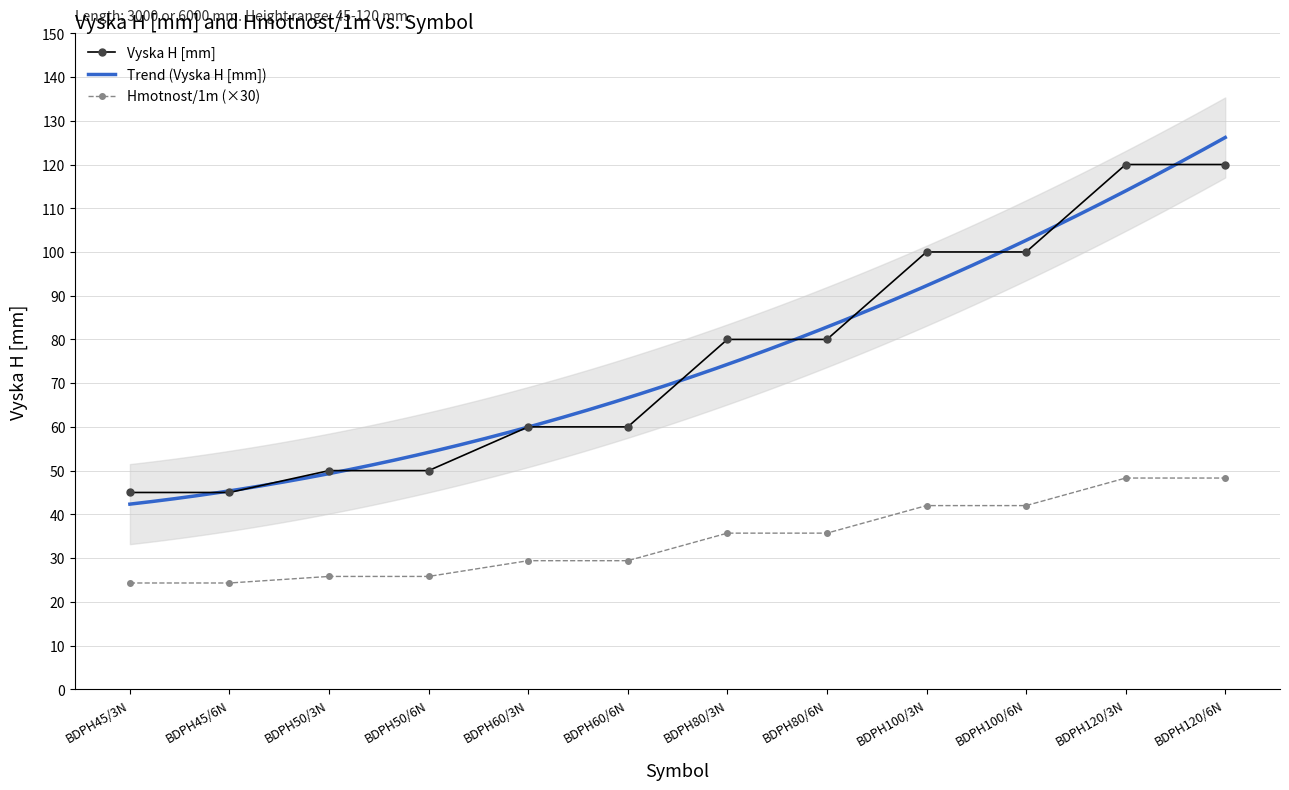

The Hmotnost/1m (×30) series shows 49.3 at BDPH60/6N. True or false?

False